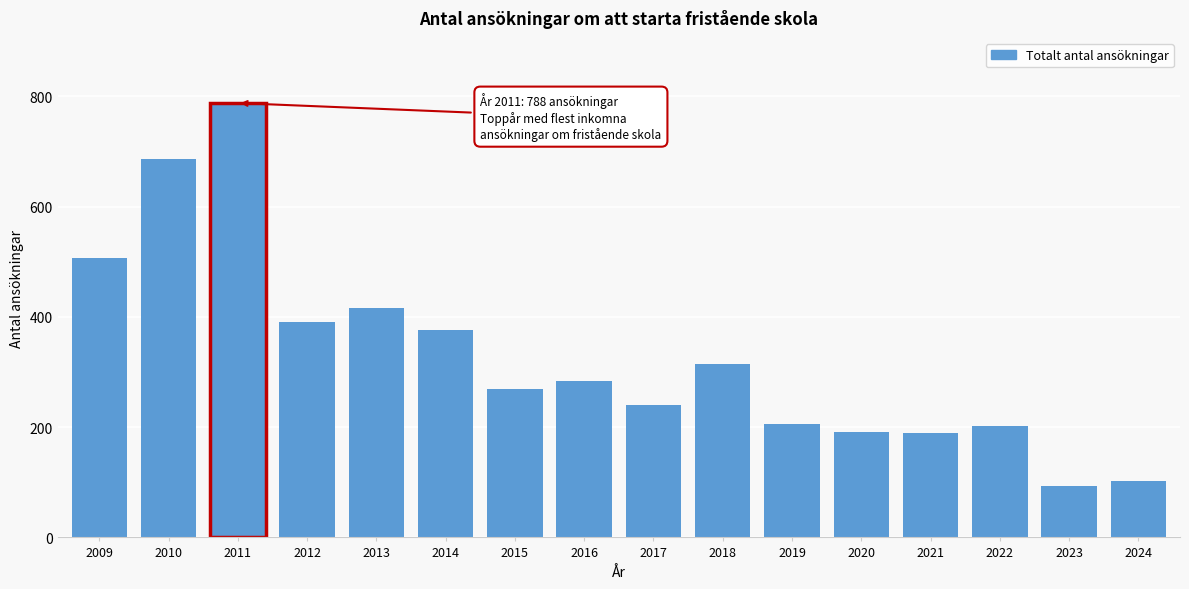

Approximately how many times larger is the value at 2010 compared to 2019?

3.3